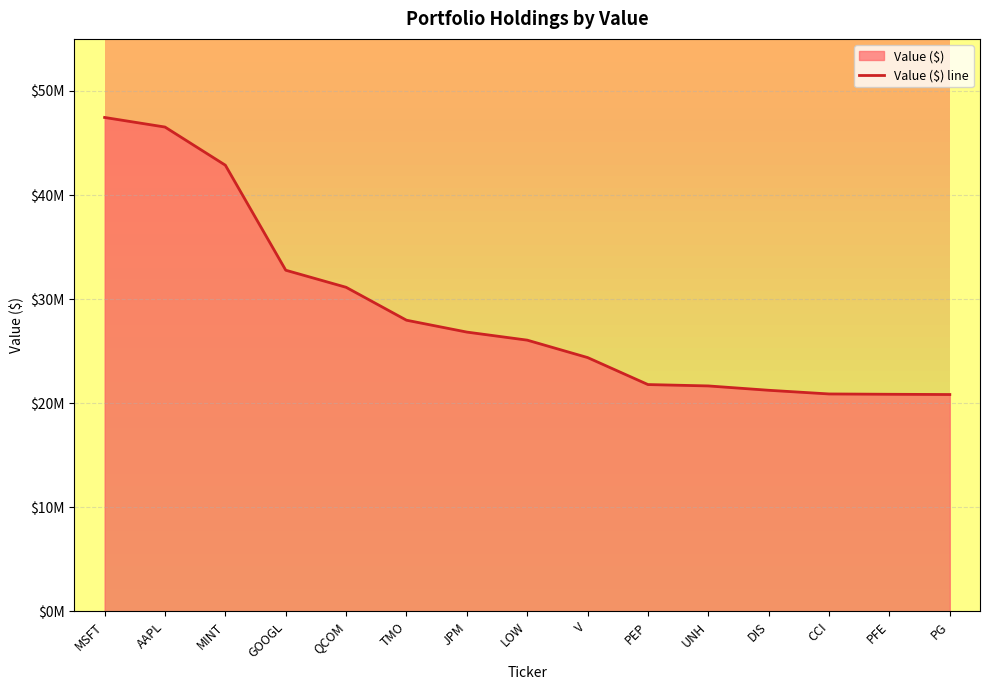

Rank the categories by value from highest to lowest.

MSFT, AAPL, MINT, GOOGL, QCOM, TMO, JPM, LOW, V, PEP, UNH, DIS, CCI, PFE, PG